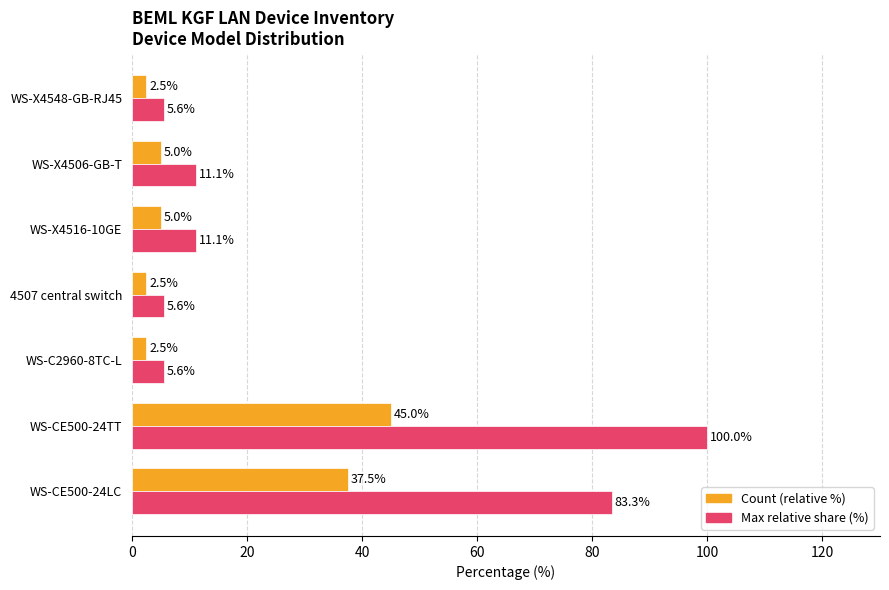

Count the number of categories in the chart.

7